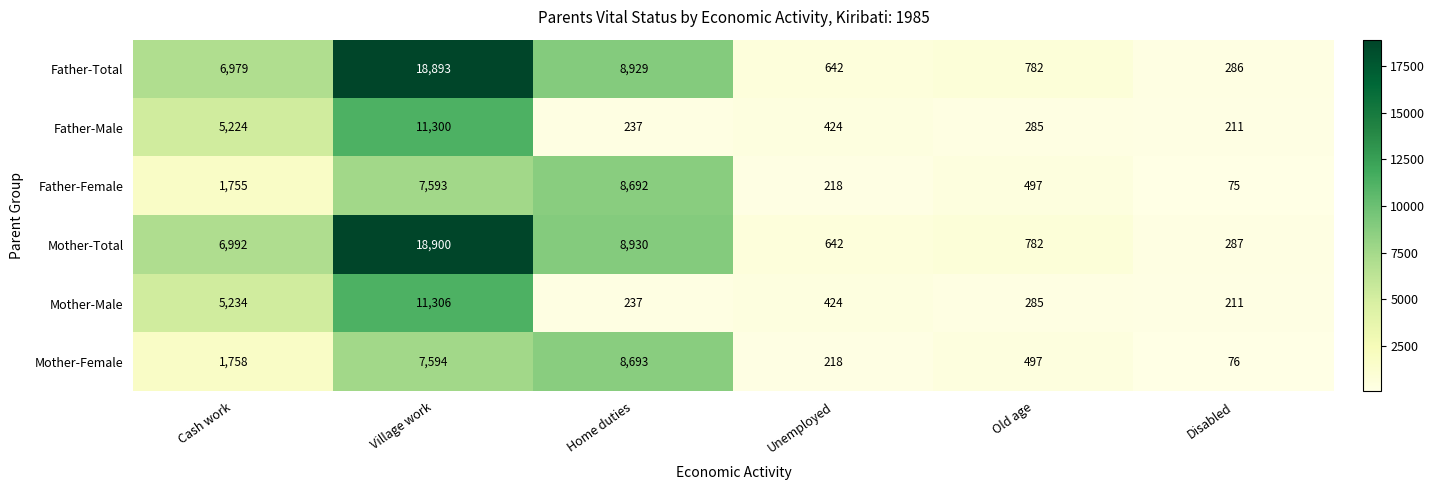

What is the difference between the maximum and minimum values in the Mother-Total series?

18613